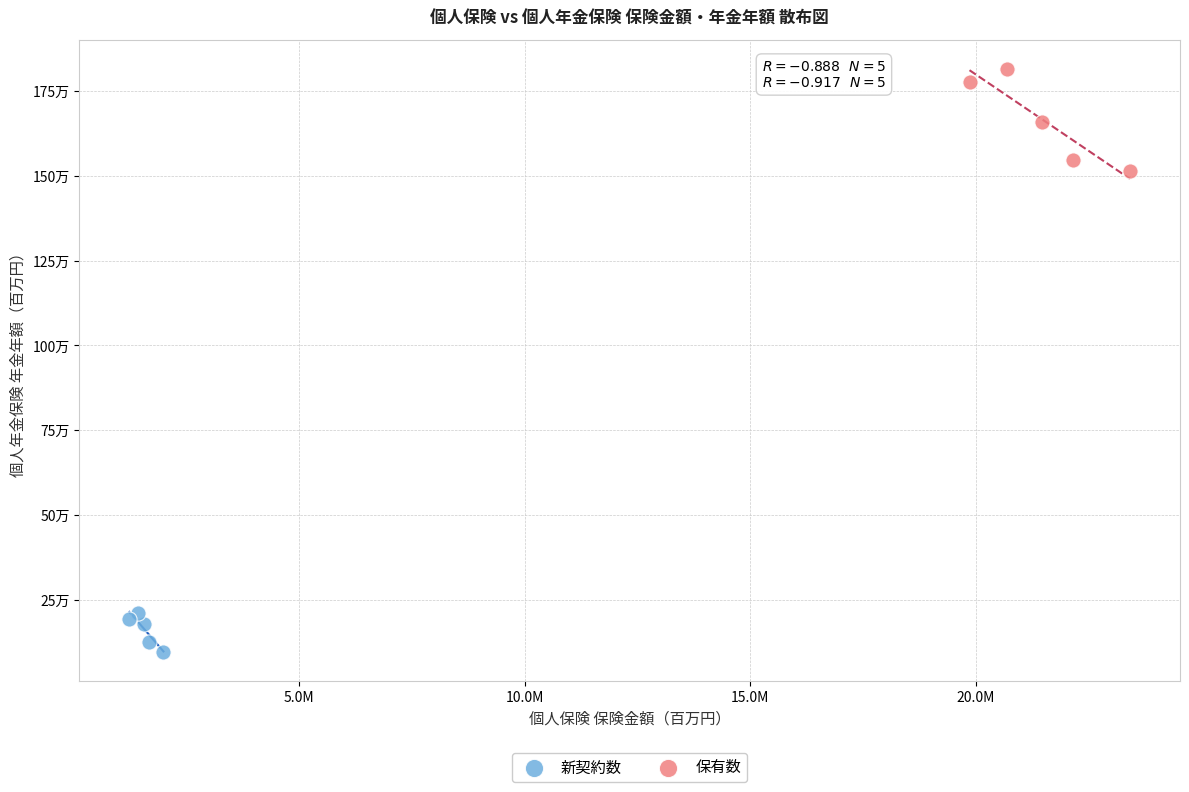

What are all the series names shown in the legend?

新契約数, 保有数